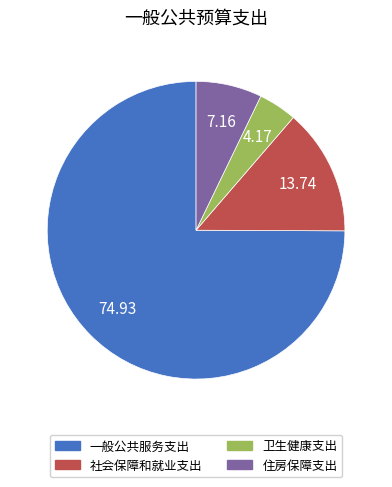

Is 社会保障和就业支出 the majority of the pie?

No